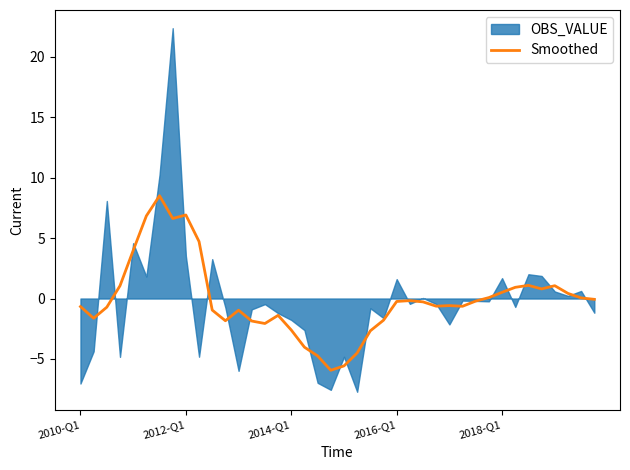

Is it true that Smoothed equals 0.5 at 2018-Q1?

True